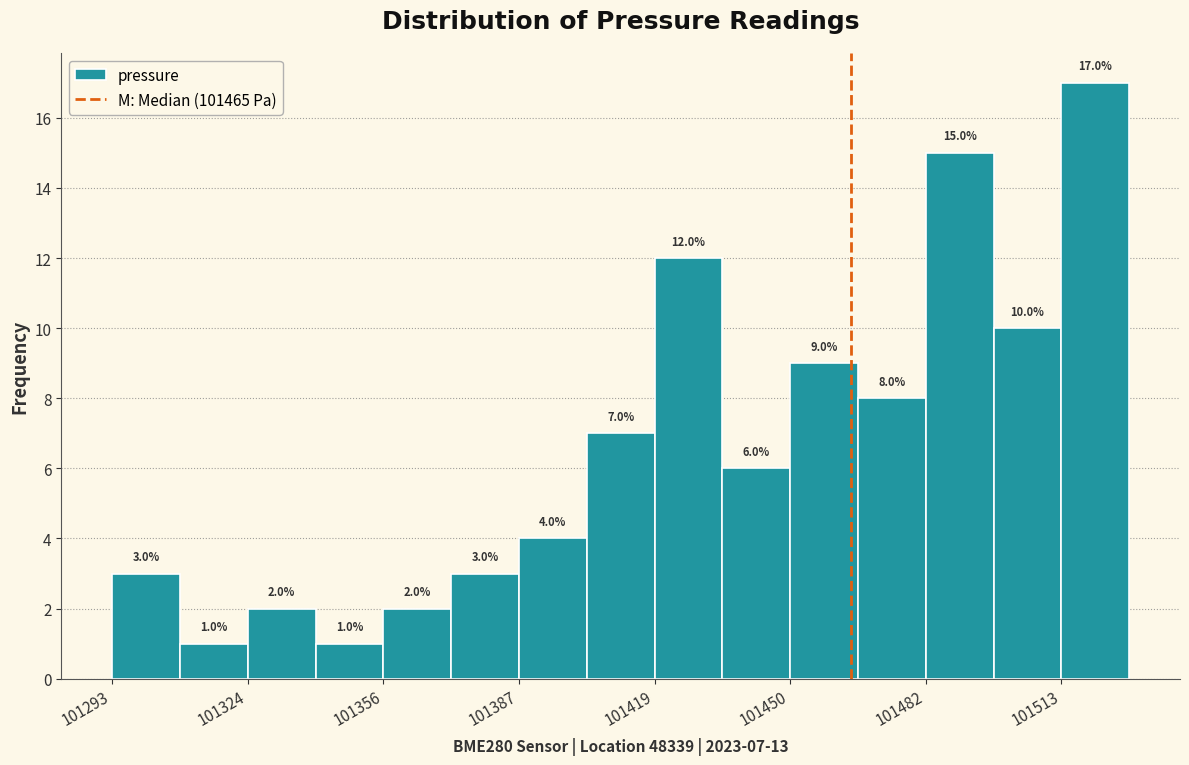

Around what value on the x-axis is the tallest bar? Give the approximate position of its centre, as read against the axis.

101520